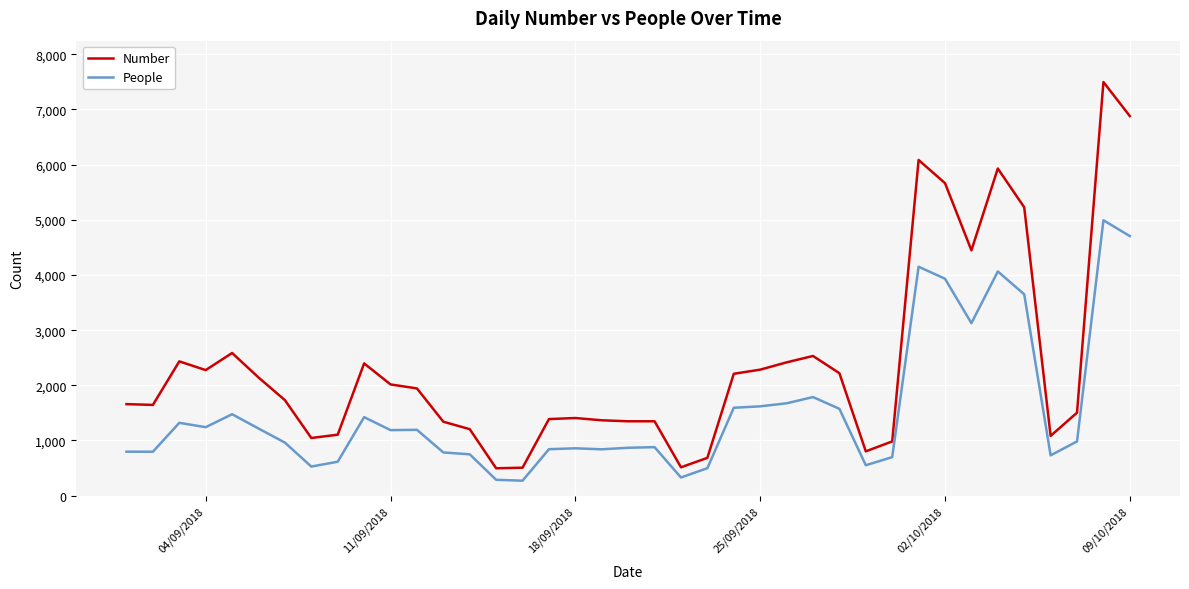

How many categories are shown in the chart?

39